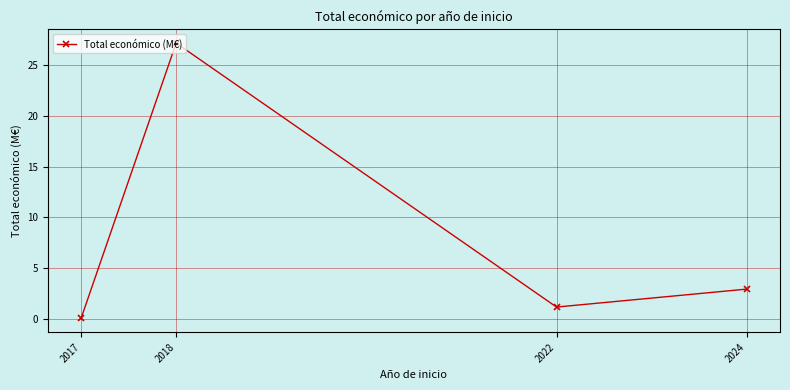

What is the difference between the values at 2024 and 2017?

2.9